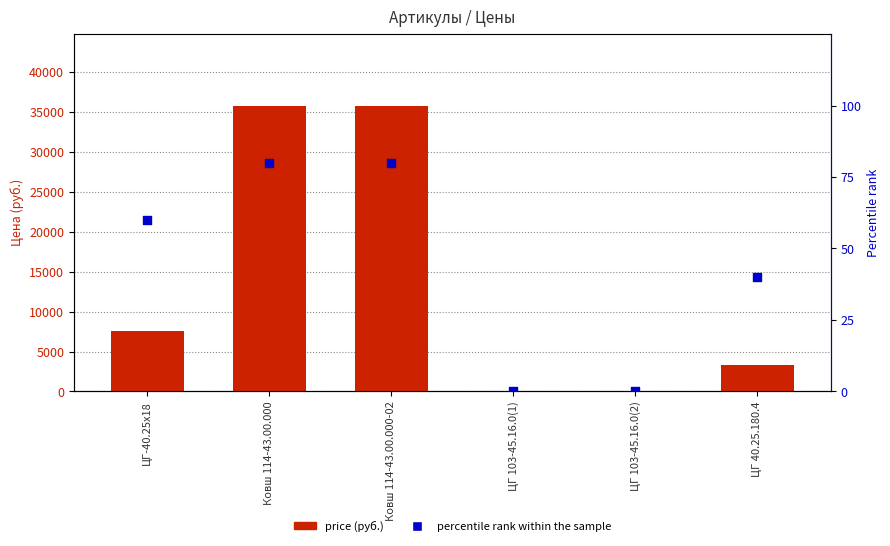

Which series contains the lowest Y value?

price (руб.)